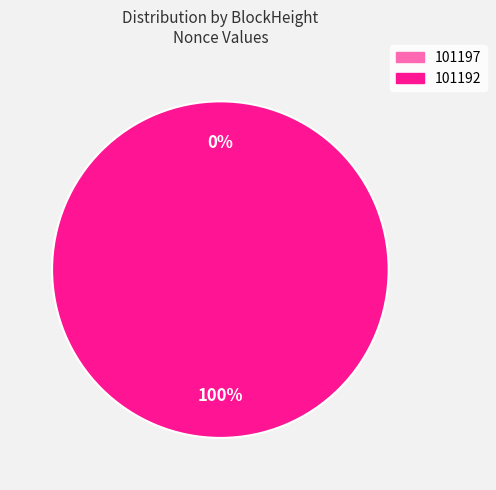

To the nearest percent, what is the difference between the largest and smallest slice percentages?

100%